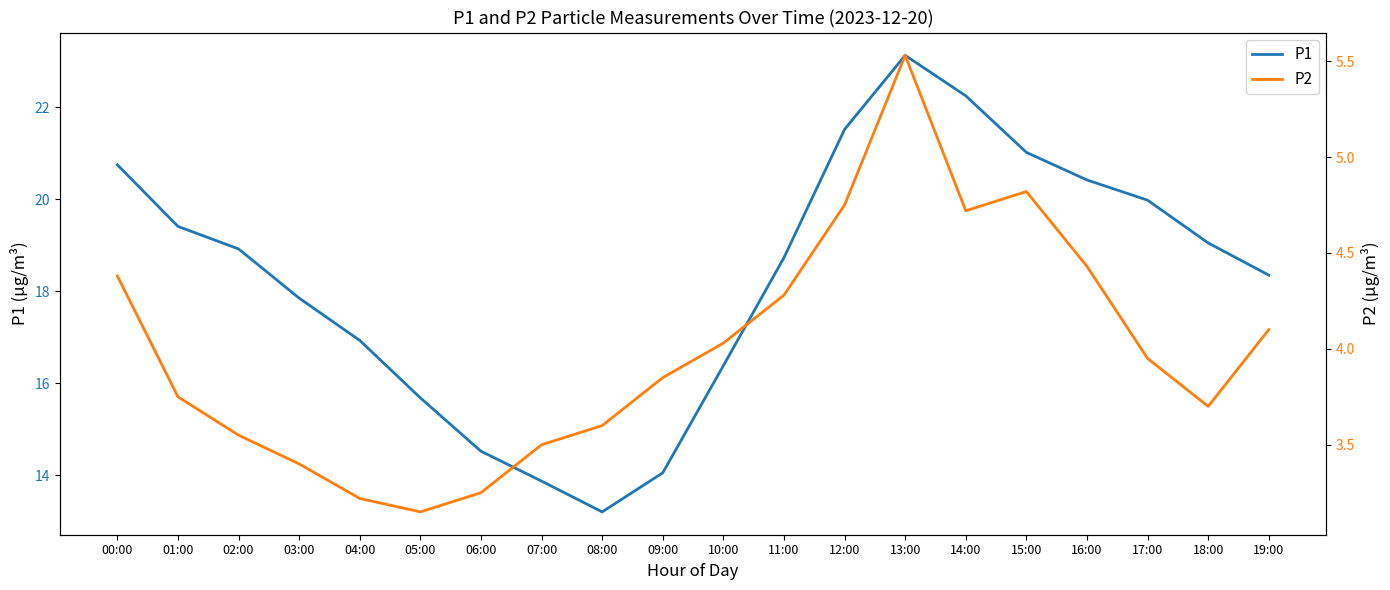

At which label does P1 reach its peak?

13:00